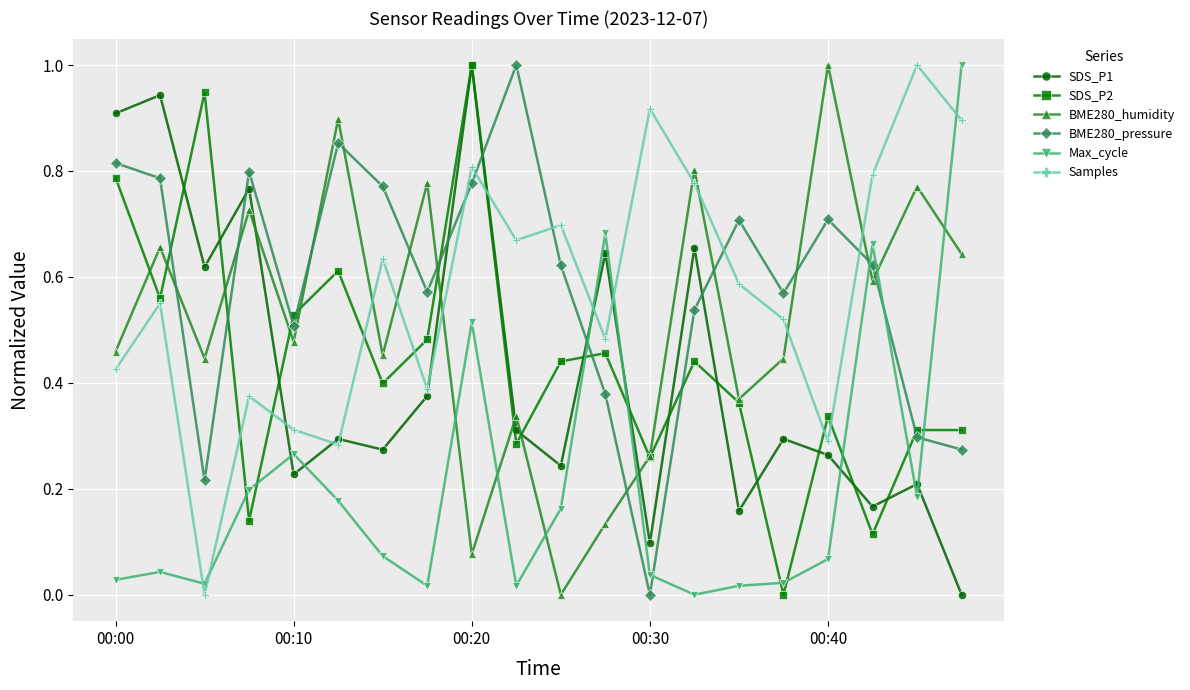

What is the greatest value displayed?

1.0